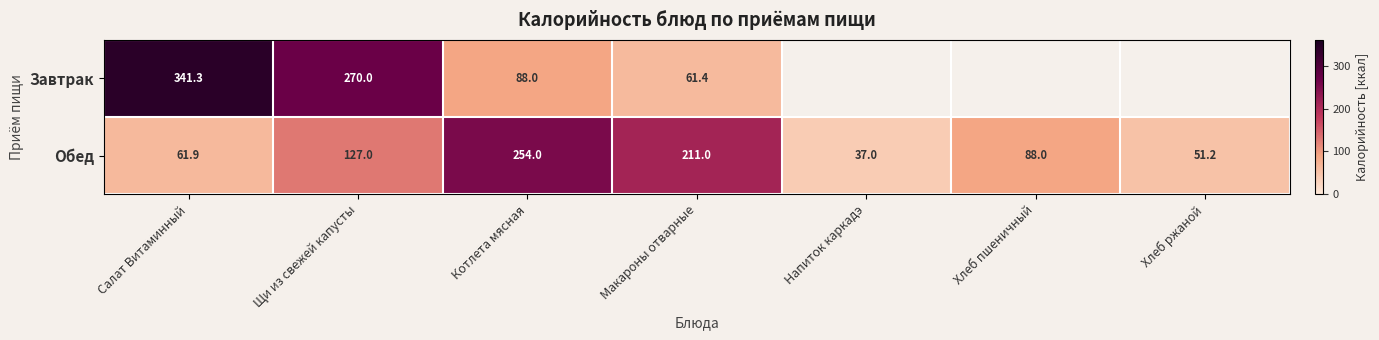

At Салат Витаминный, list the series in order from smallest to largest.

Обед, Завтрак